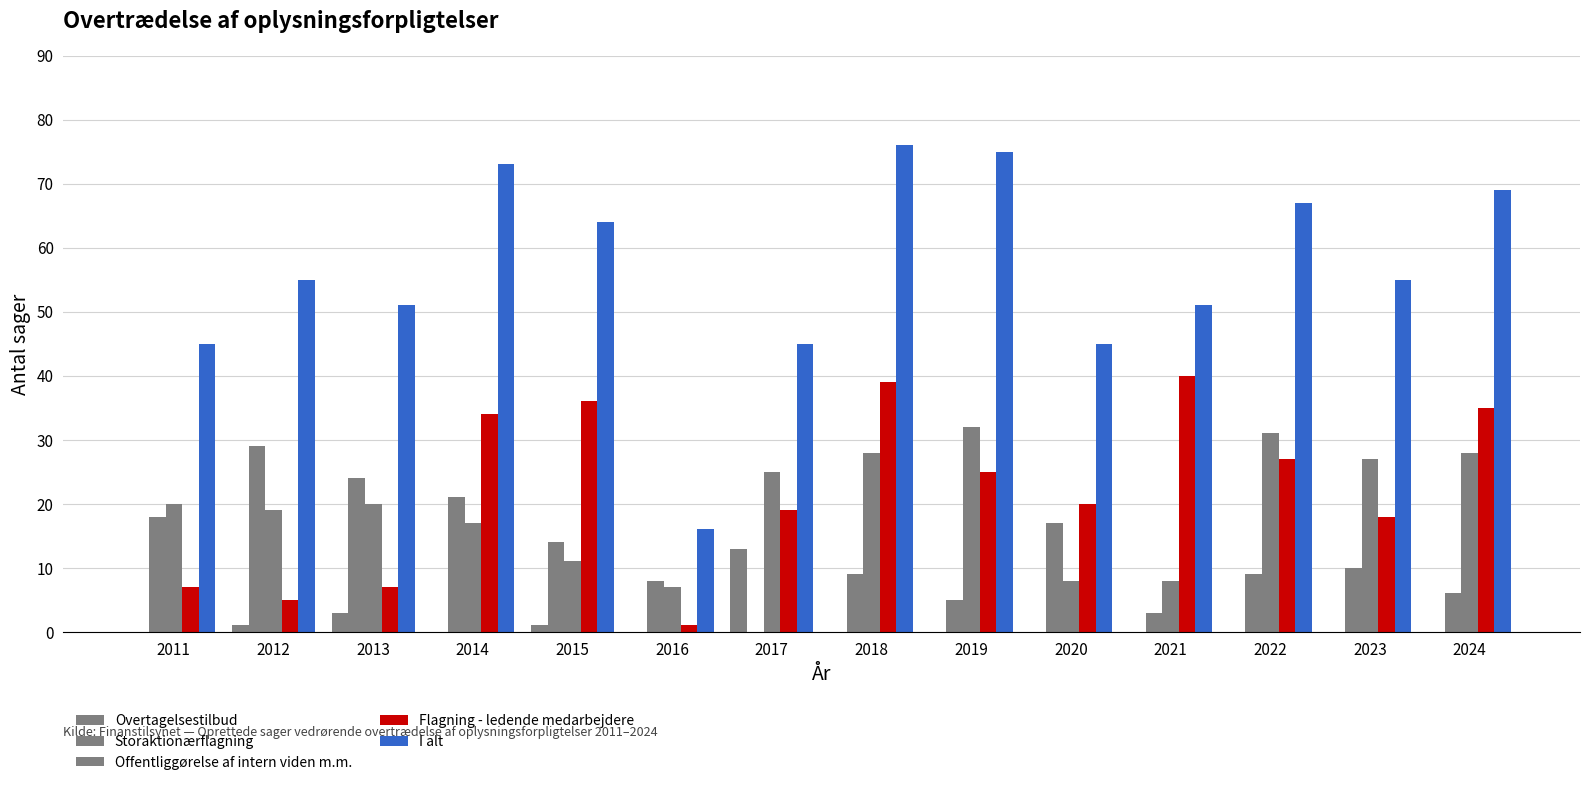

List the labels in order of Flagning - ledende medarbejdere value, smallest first.

2016, 2012, 2011, 2013, 2023, 2017, 2020, 2019, 2022, 2014, 2024, 2015, 2018, 2021